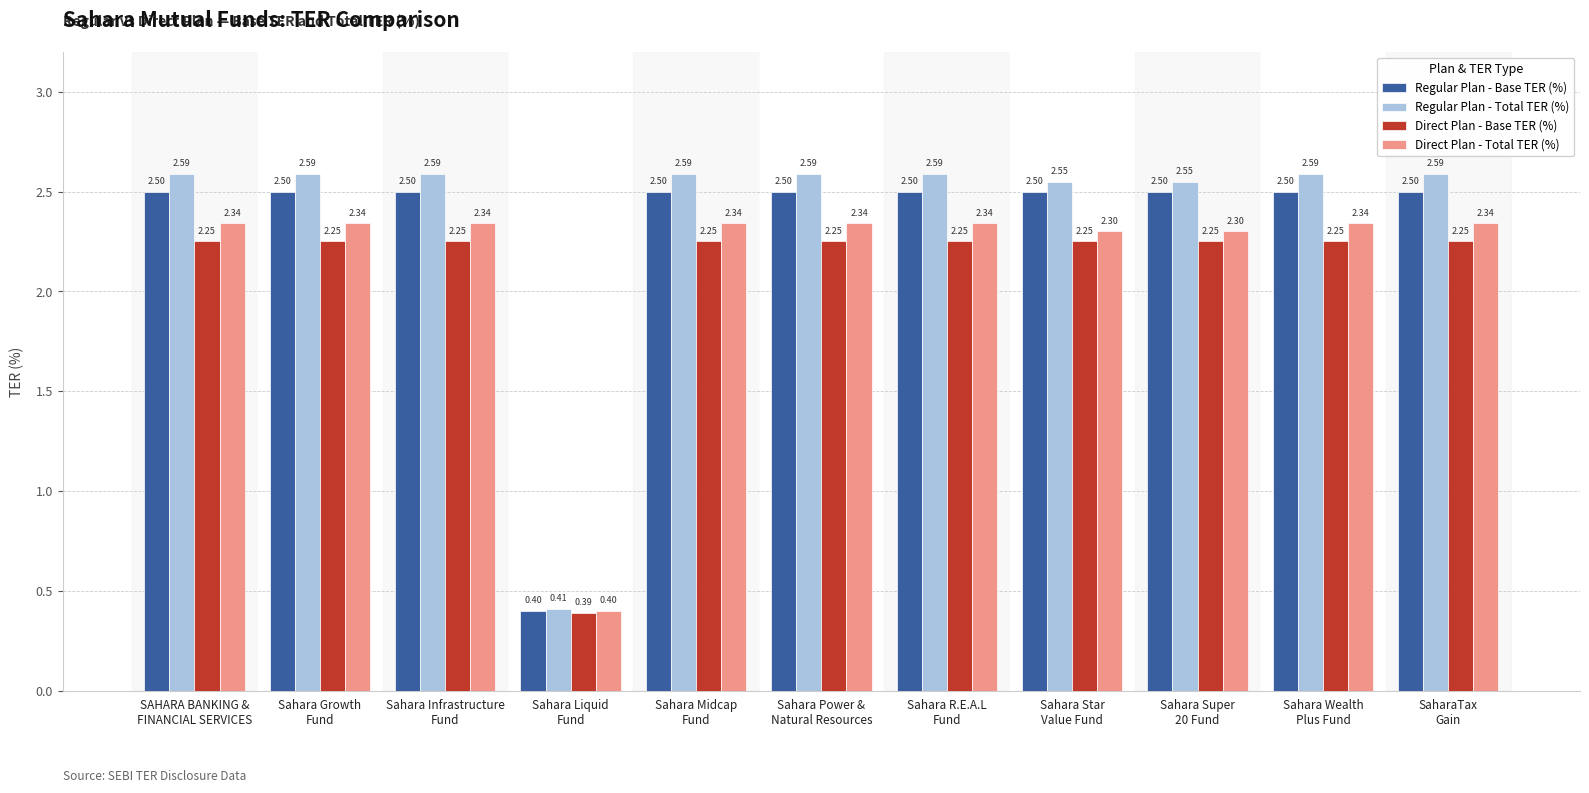

At which label does Direct Plan - Total TER (%) first exceed 2?

SAHARA BANKING &
FINANCIAL SERVICES